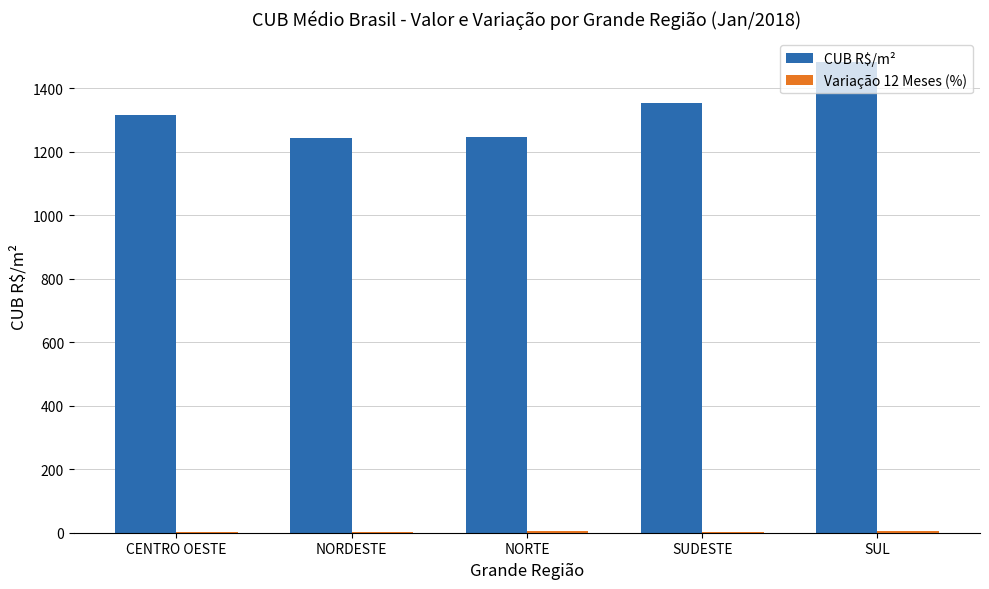

What is the average value of the CUB R$/m² series?

1328.6